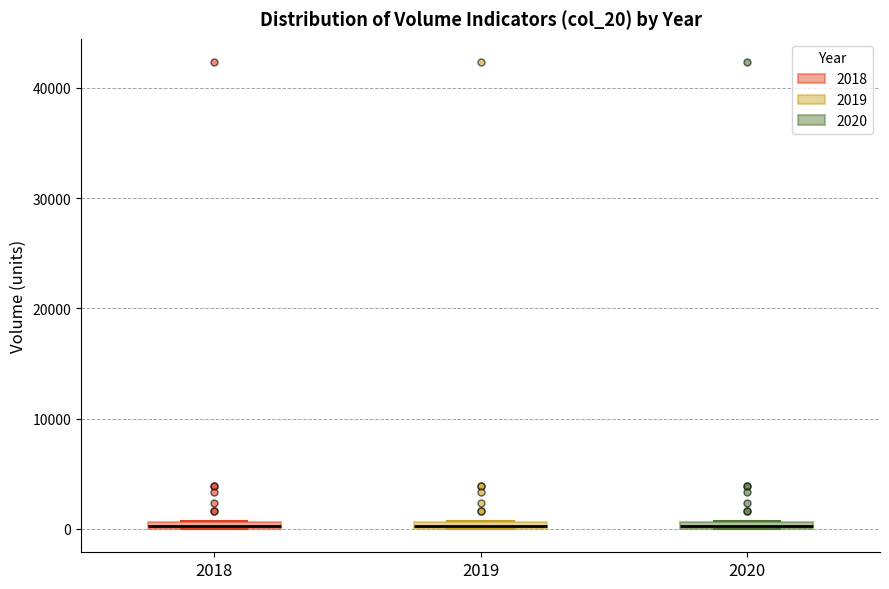

Where is the lower edge of the box at x = 2018 on the y-axis? The values are not printed on the chart, so give them approximately, as read against the axis.

0